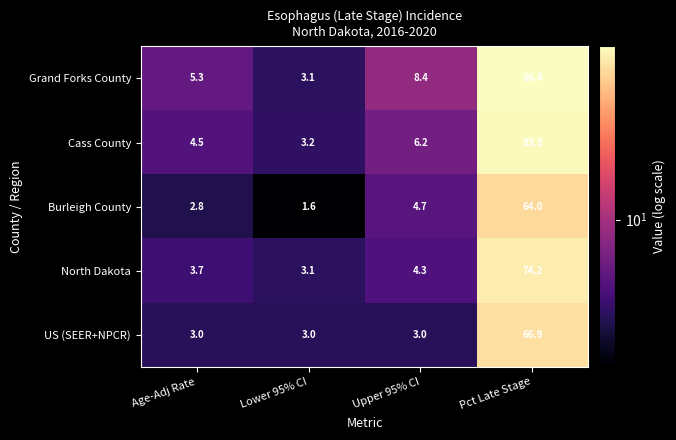

What is the spread (max minus min) of values at Age-Adj Rate?

2.5